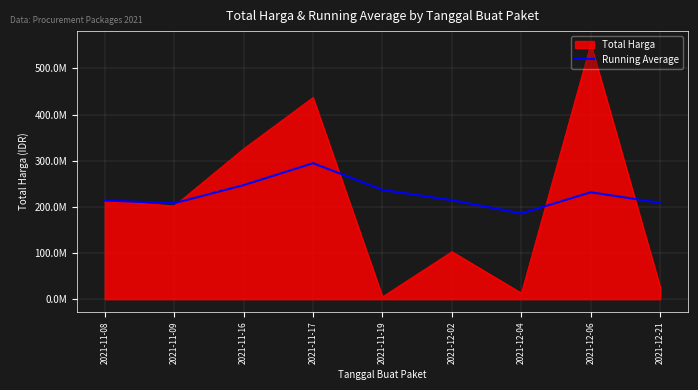

Which label corresponds to the largest value in the chart?

2021-12-06